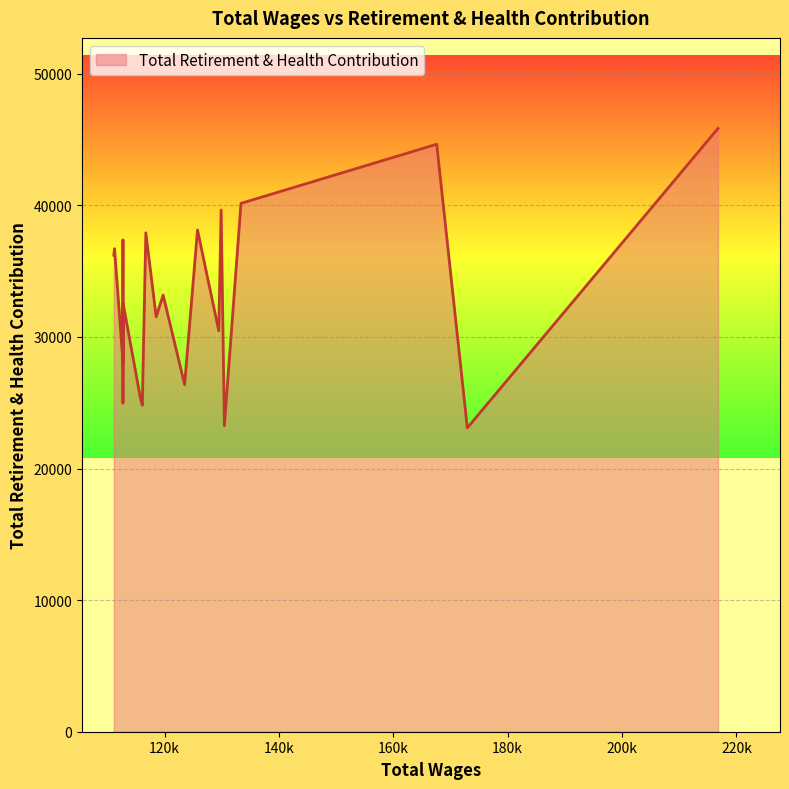

How many lines are shown in the chart?

1